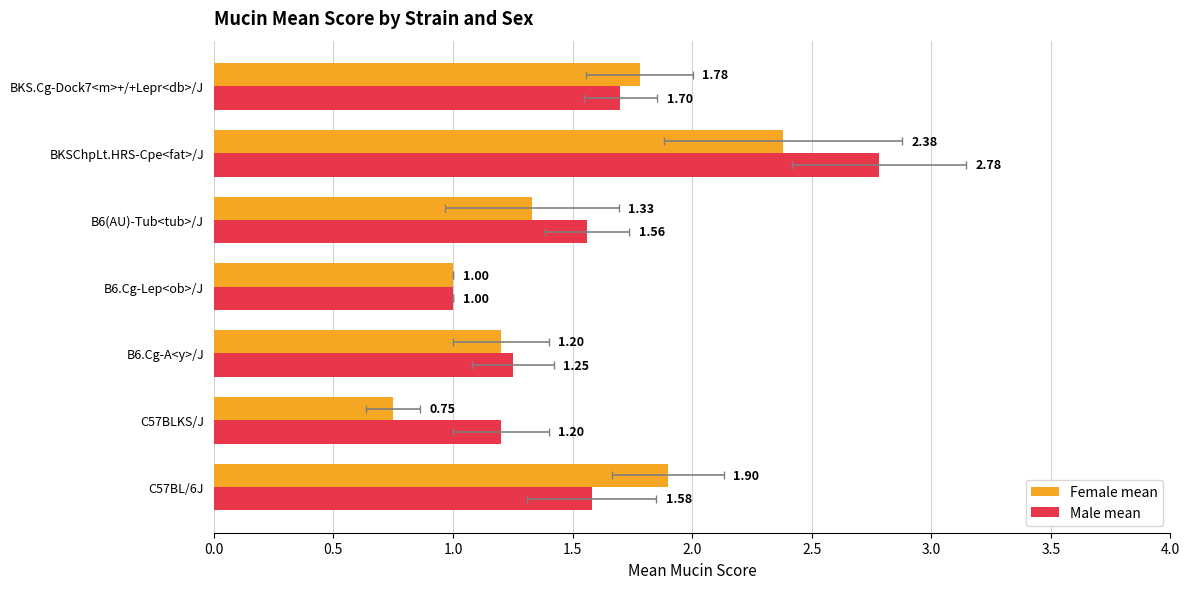

What is the average value of the Female mean series?

1.5